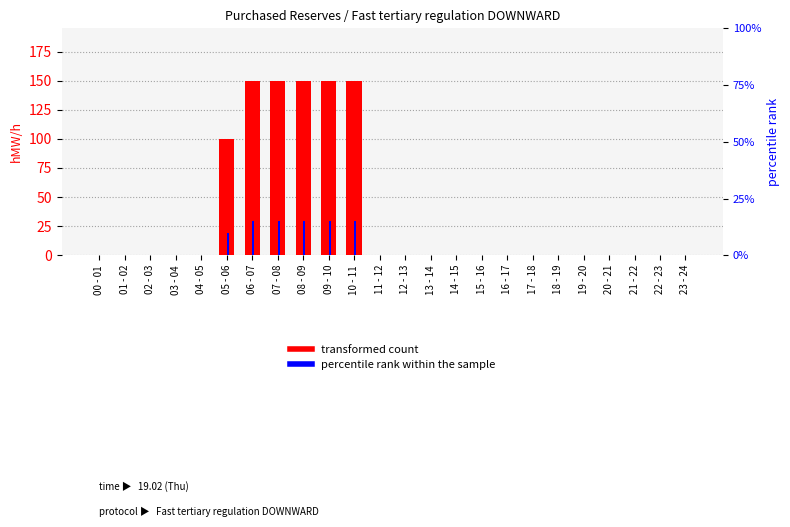

At how many categories does at least one series exceed 93?

6